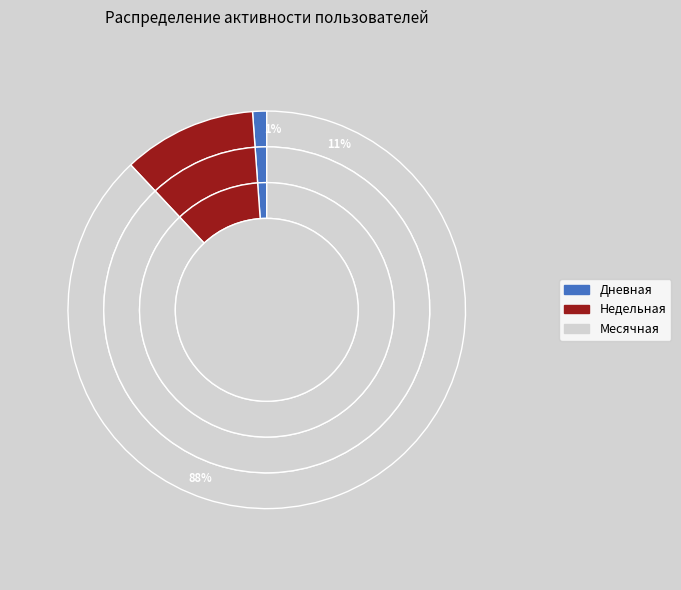

Is it true that 6 is 7% of the pie?

False